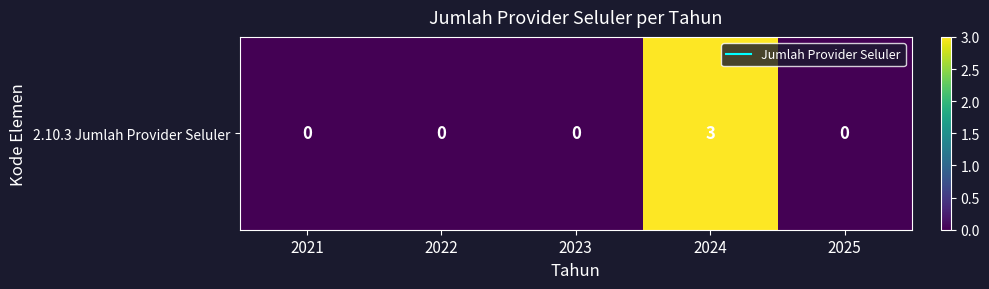

What value does the data have at 2024?

3